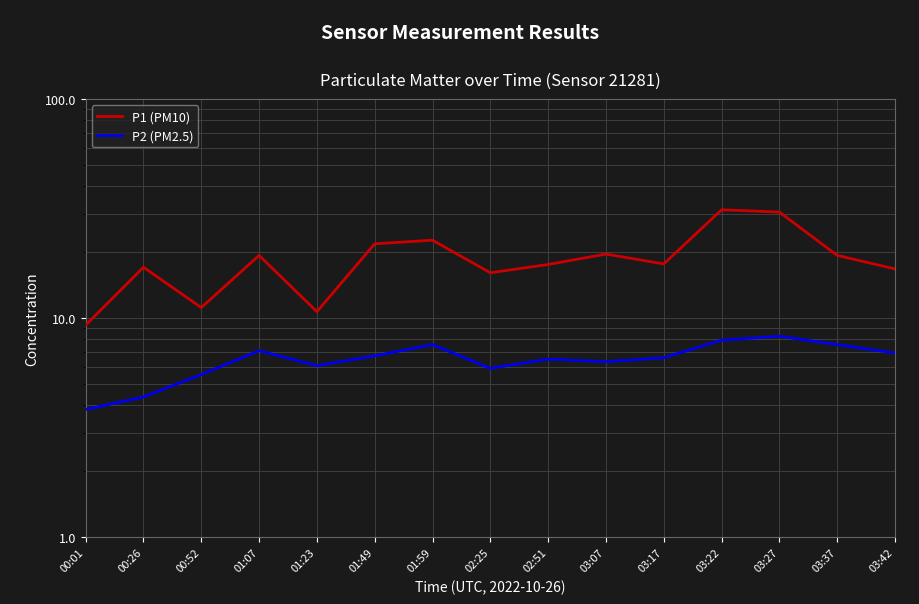

What is the difference between the maximum and minimum values in the P2 (PM2.5) series?

4.4